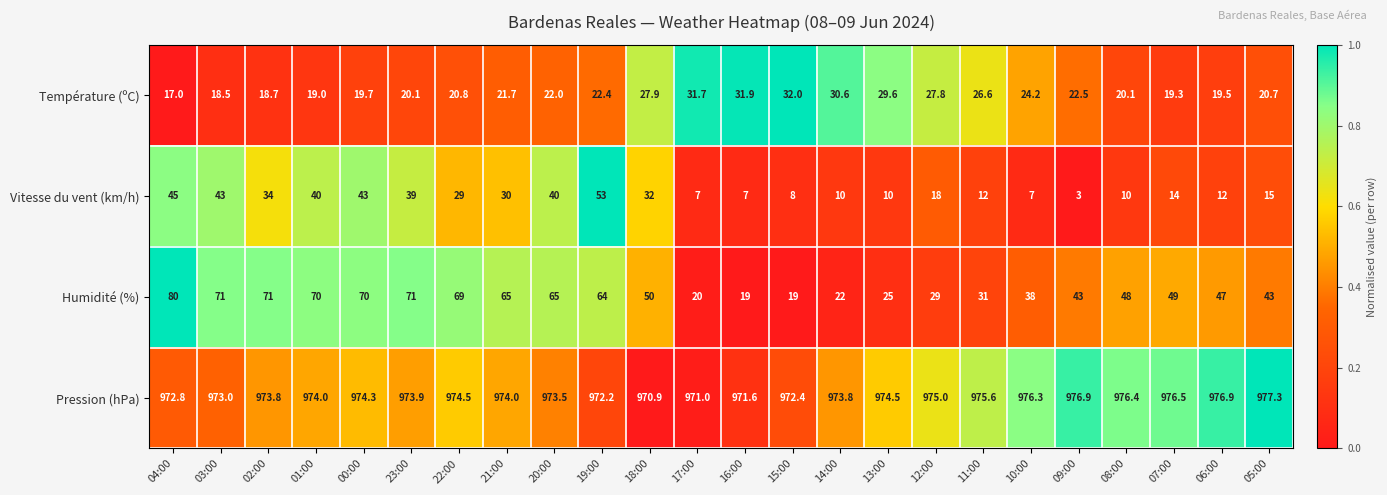

The Humidité (%) series shows 71.0 at 23:00. True or false?

True